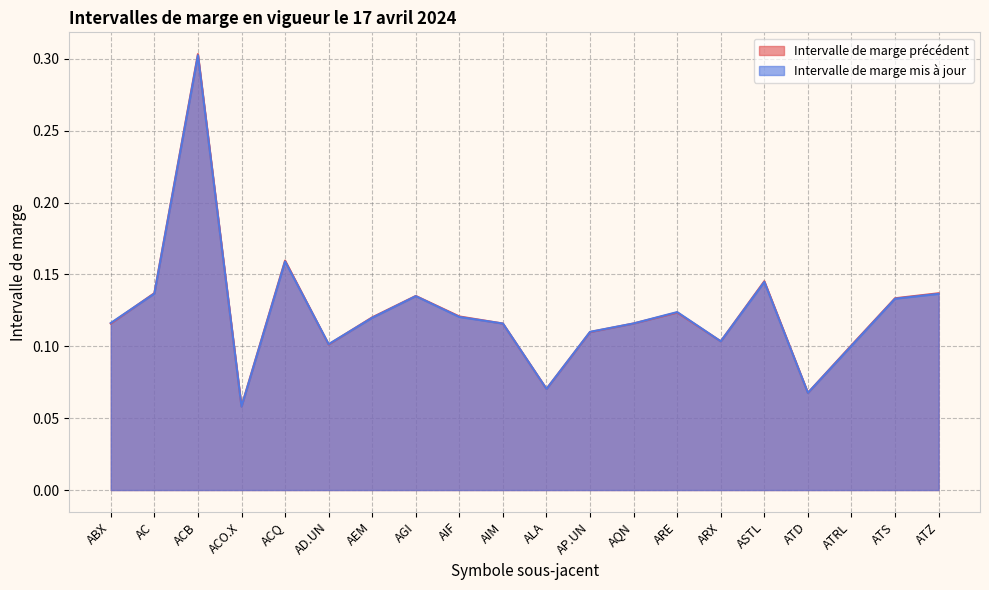

What is the highest value of the Intervalle de marge mis à jour series?

0.3